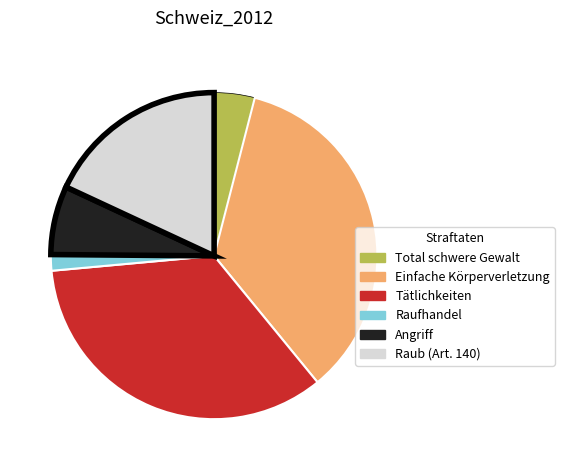

What is the ratio of the value at Raufhandel to the value at Total schwere Gewalt?

0.4